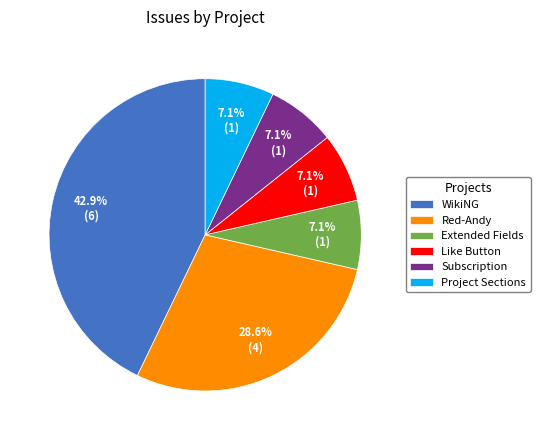

What is the largest slice in the pie chart?

WikiNG